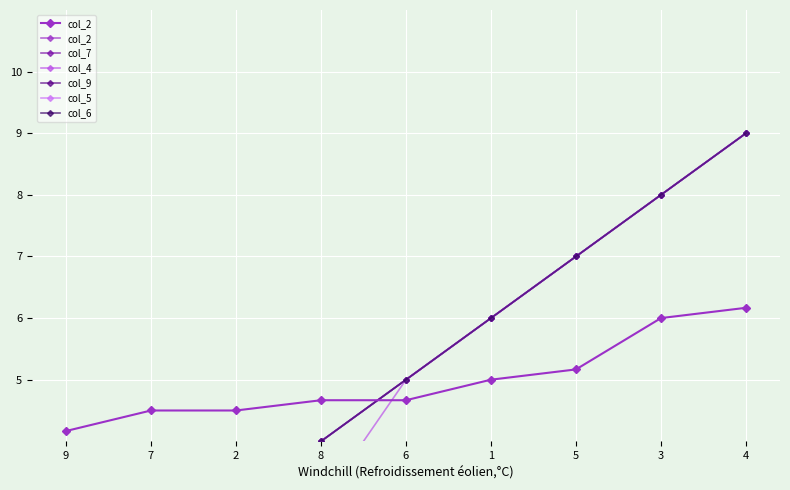

How many lines are shown in the chart?

6